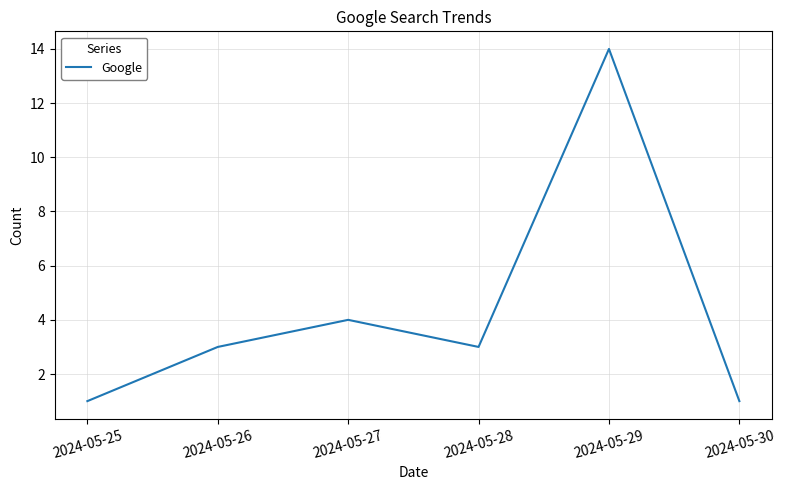

What is the greatest value displayed?

14